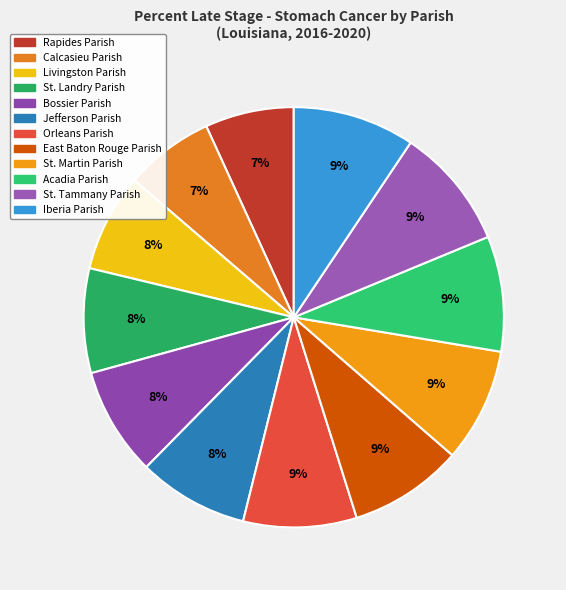

Which has a higher value, Iberia Parish or Calcasieu Parish?

Iberia Parish